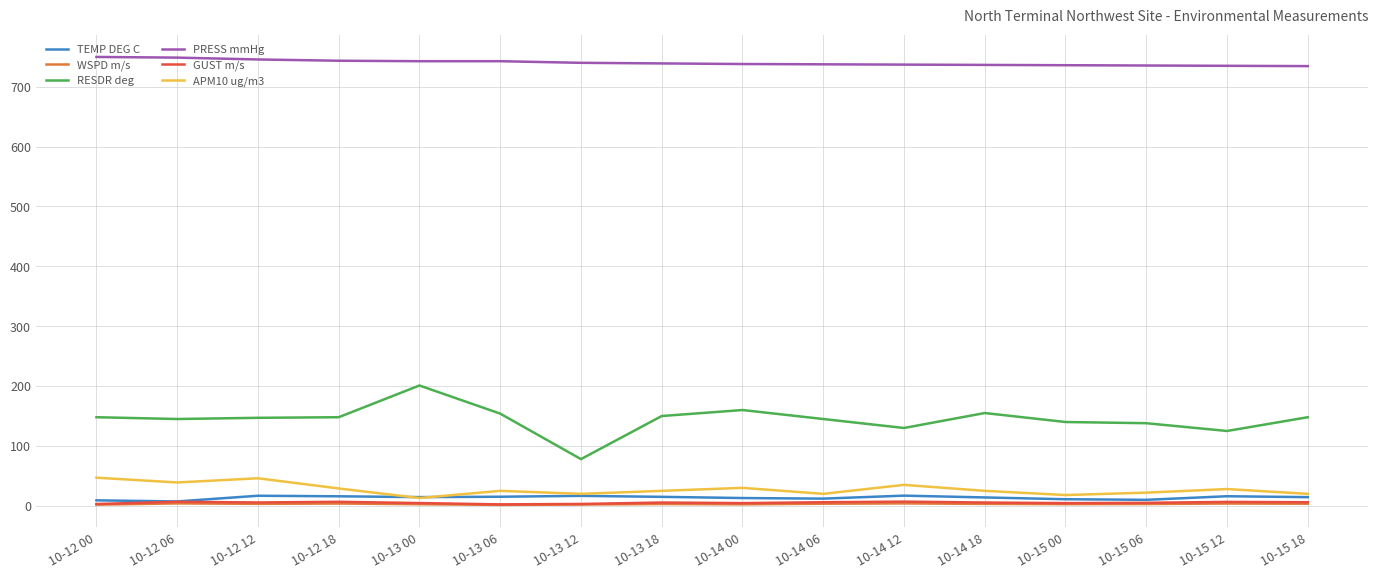

At which label does RESDR deg reach its peak?

10-13 00